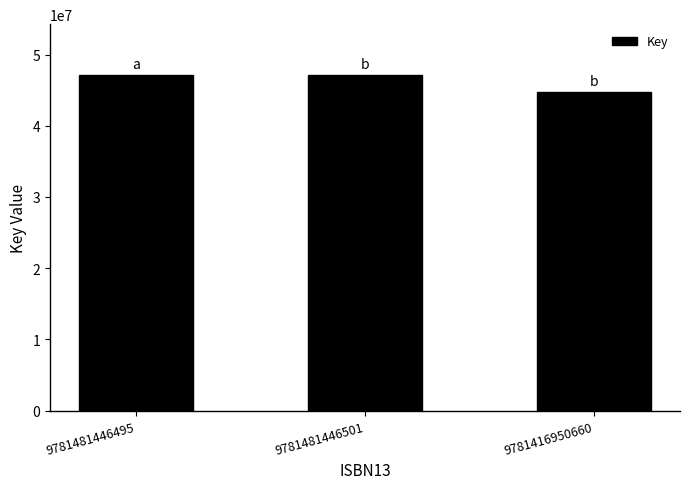

Reading left to right, what are all the values shown in this chart?

47187131	47187131	44778313